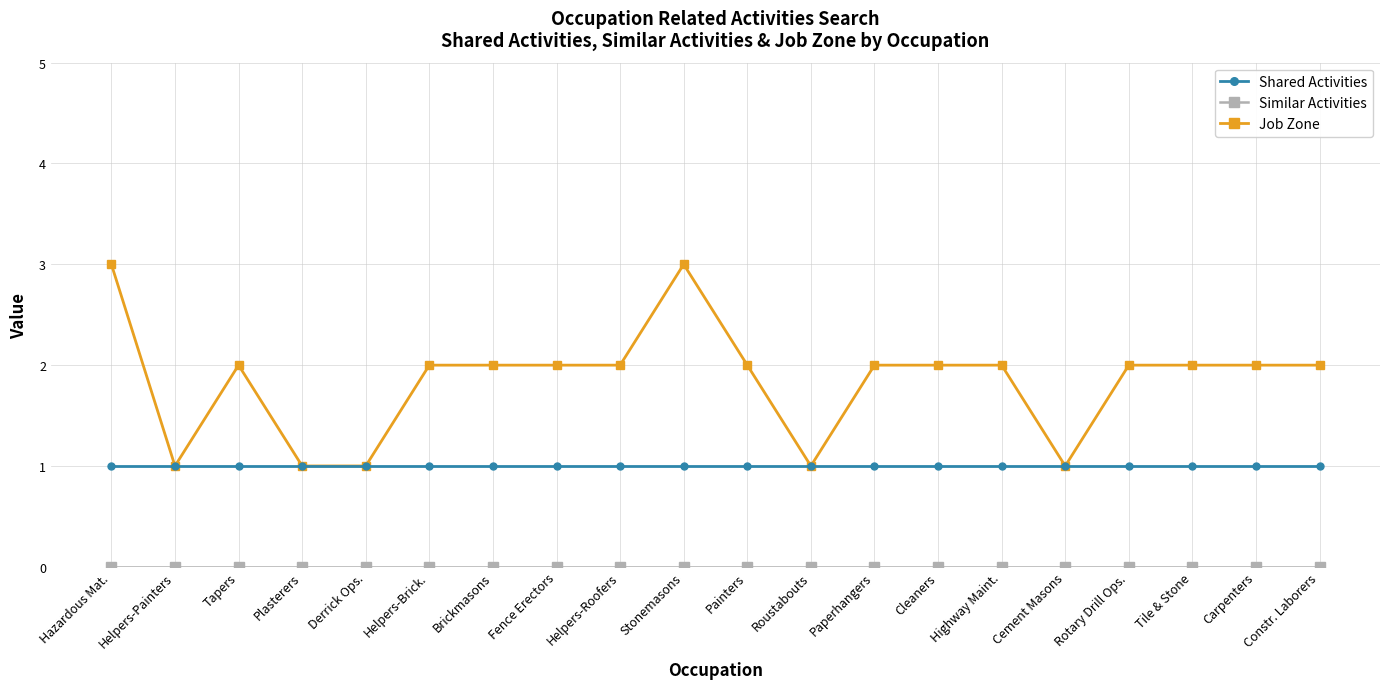

How many lines are shown in the chart?

3